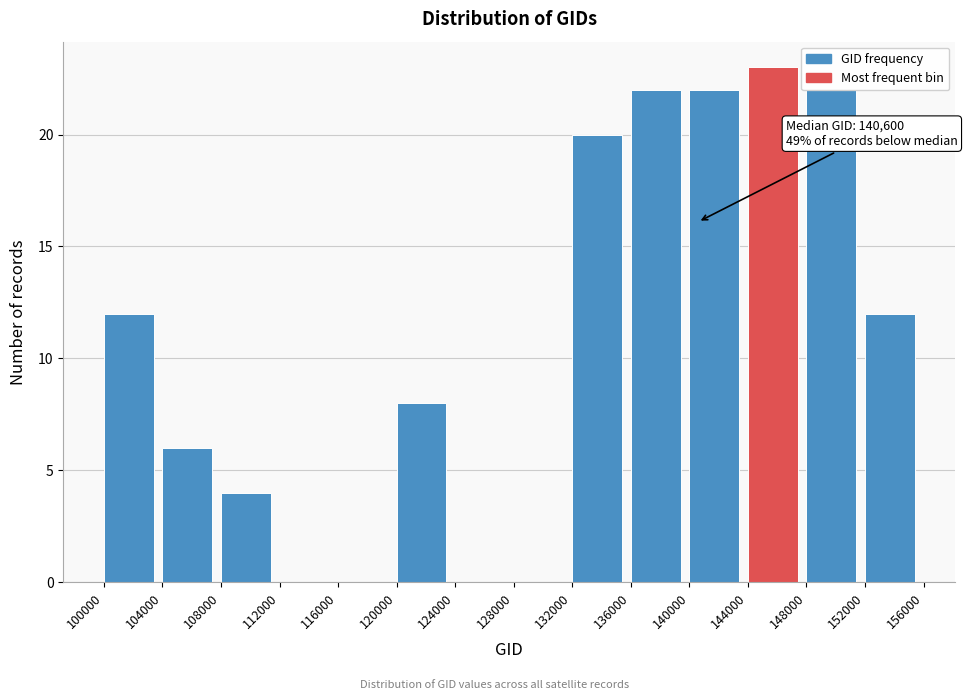

Over which range of the x-axis is the bar tallest?

144000 to 148000